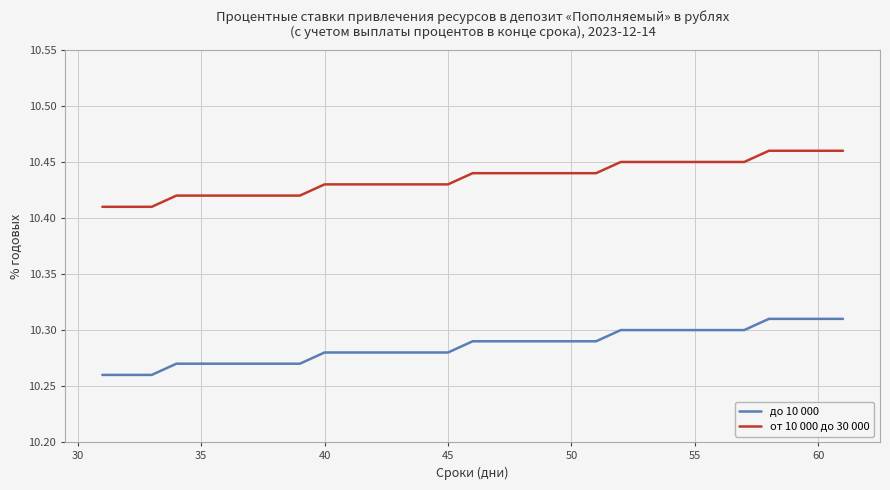

True or false: до 10 000 and от 10 000 до 30 000 intersect in this chart.

False